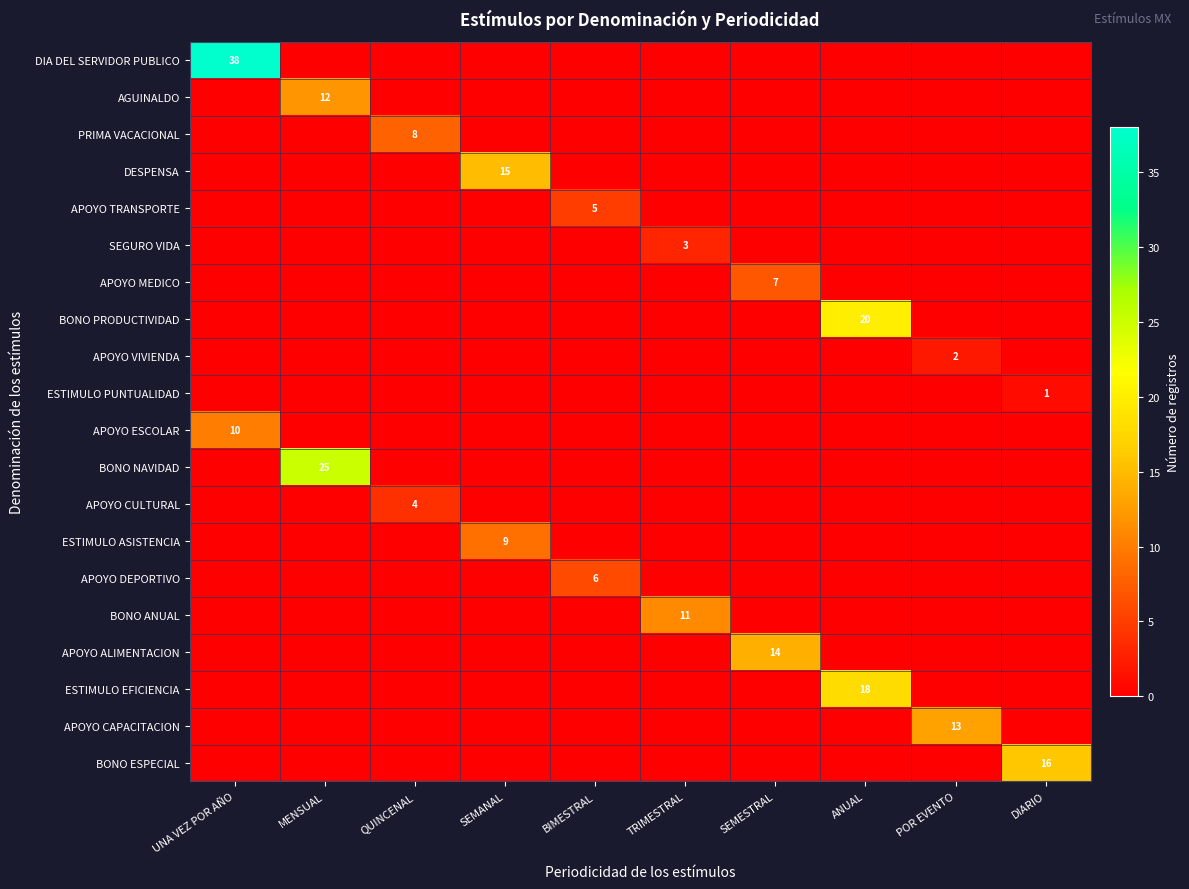

Which has a higher value, BIMESTRAL or POR EVENTO?

BIMESTRAL